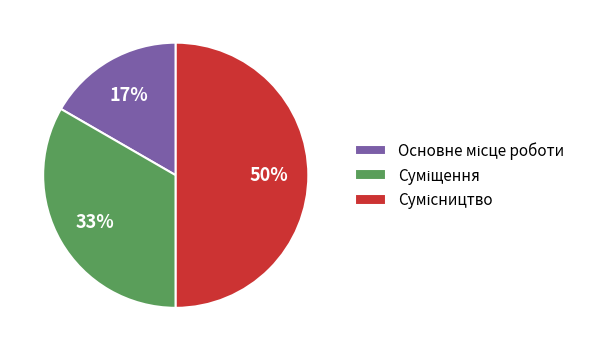

To the nearest percent, what is the average slice percentage?

33%